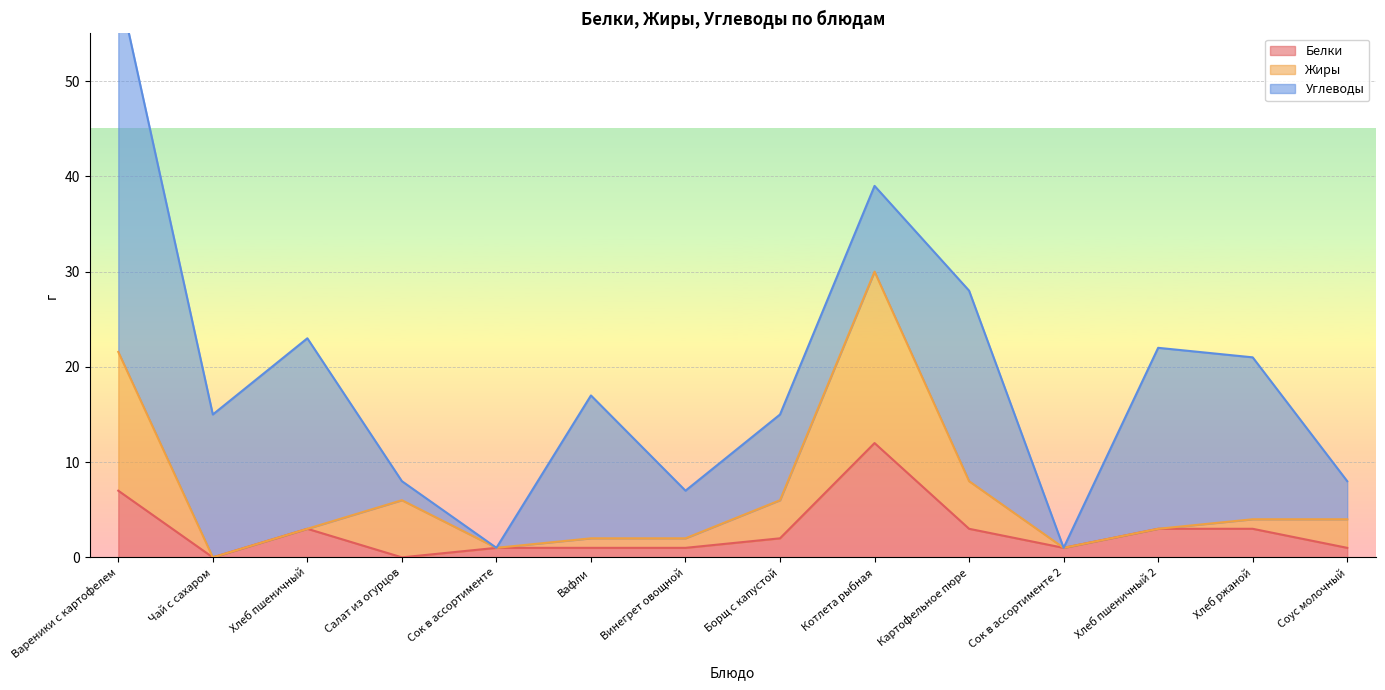

The value of Белки at Картофельное пюре is 5. True or false?

False